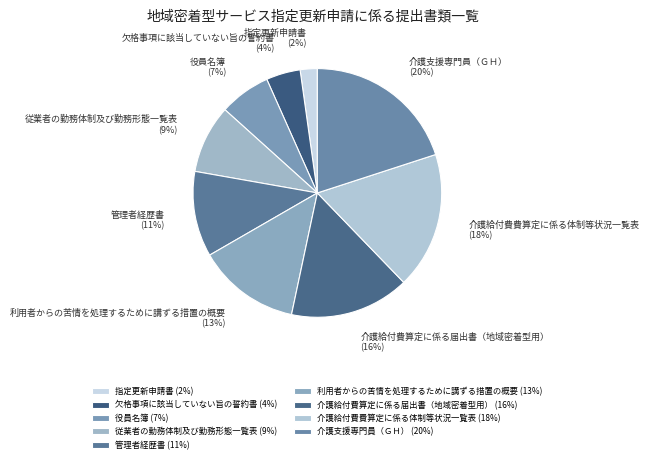

Which has a higher value, 欠格事項に該当していない旨の誓約書 or 介護支援専門員（ＧＨ）?

介護支援専門員（ＧＨ）